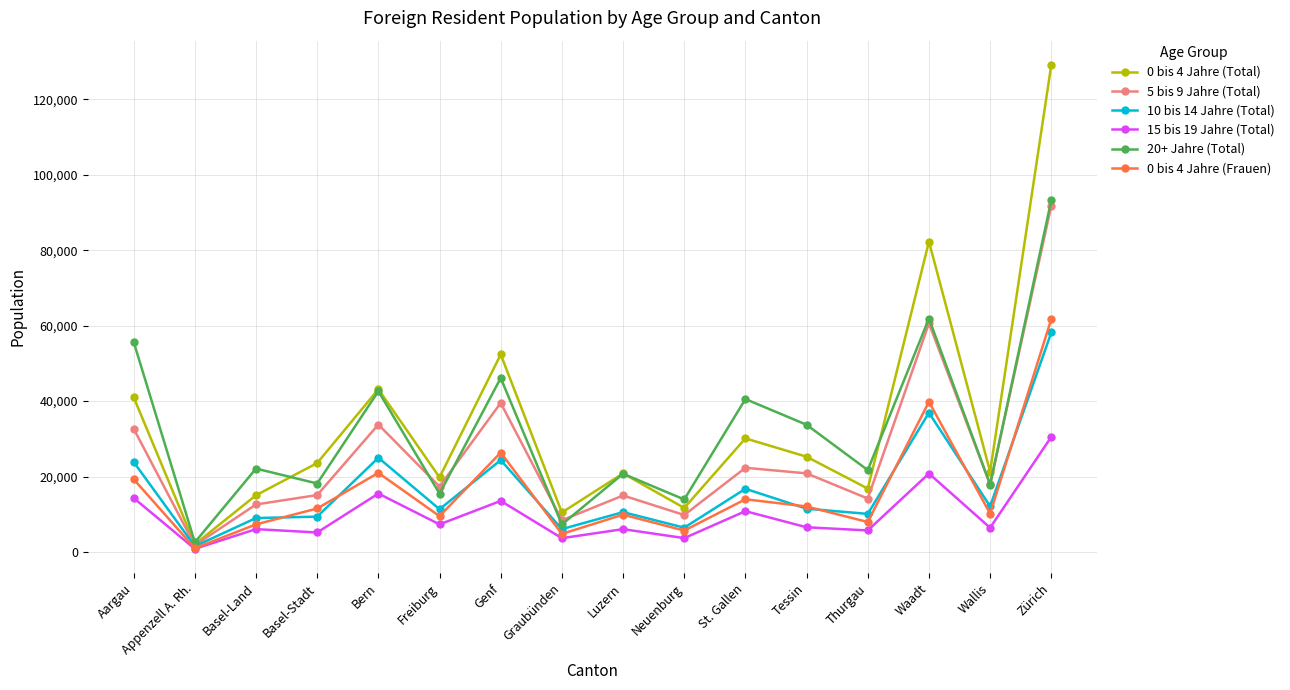

Which series has the largest total across all categories?

0 bis 4 Jahre (Total)